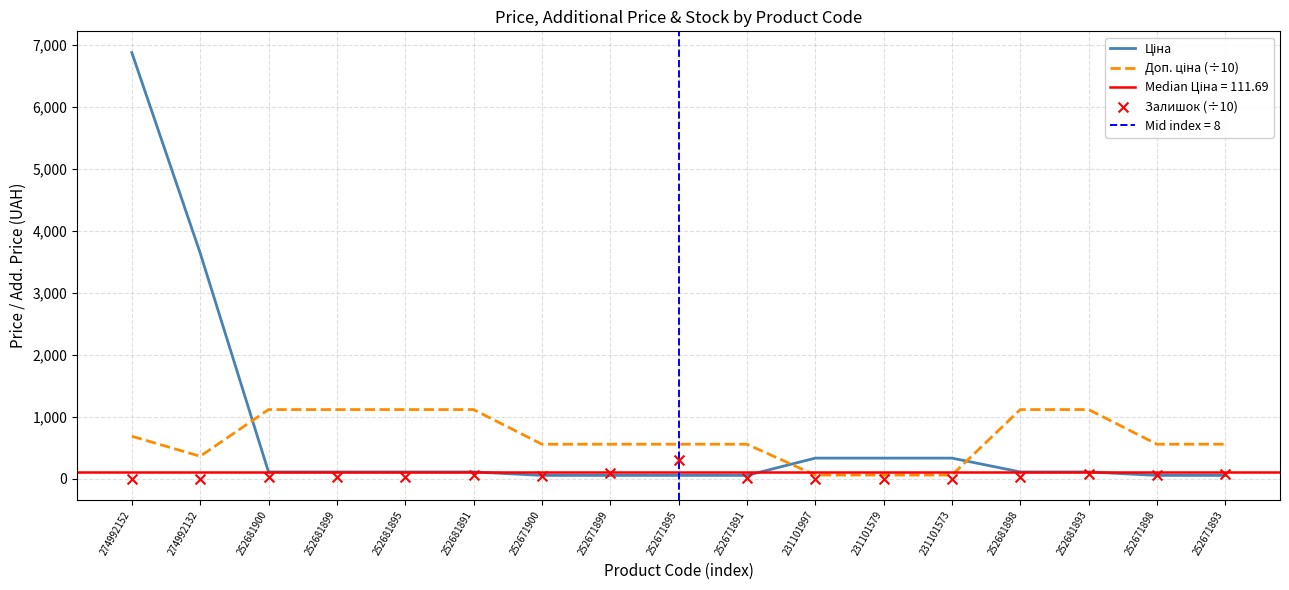

Which series has the largest Y range (max minus min)?

Ціна